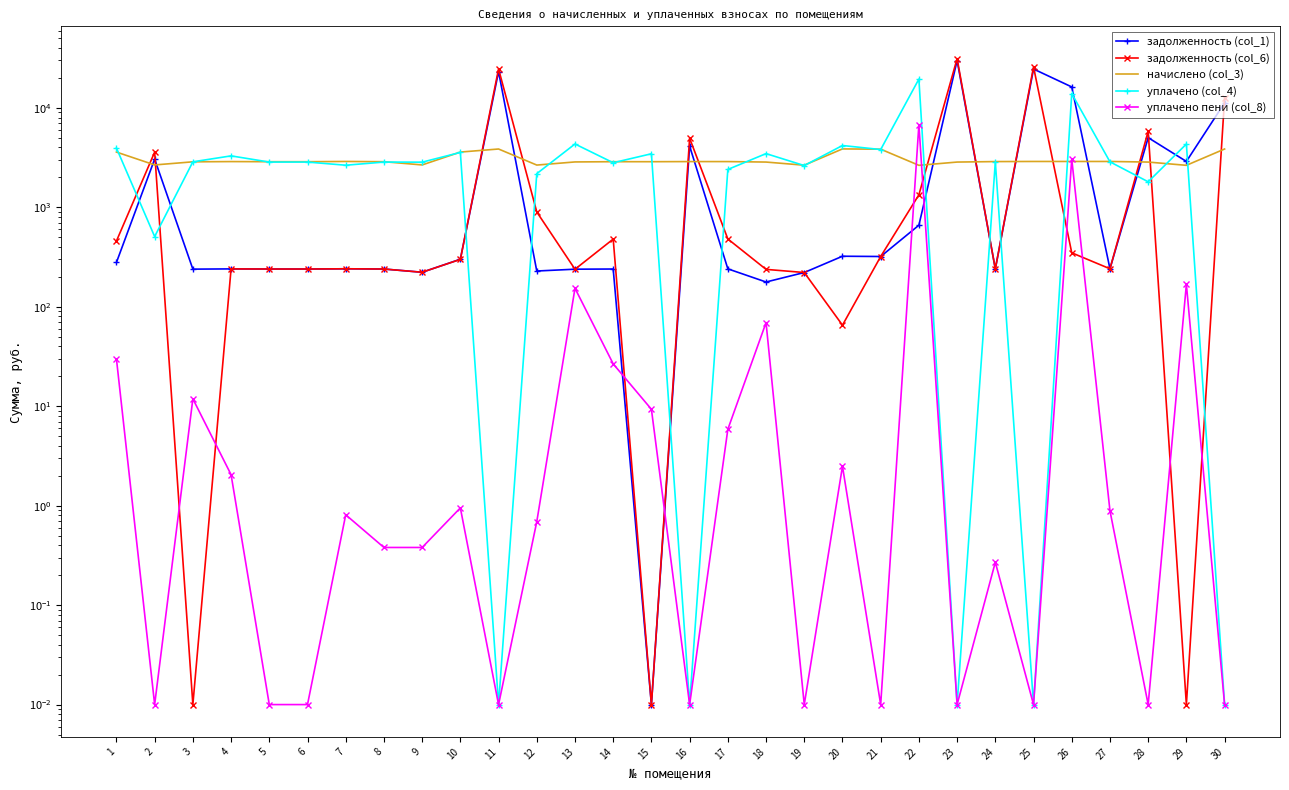

How many data points in задолженность (col_1) are above 241?

16